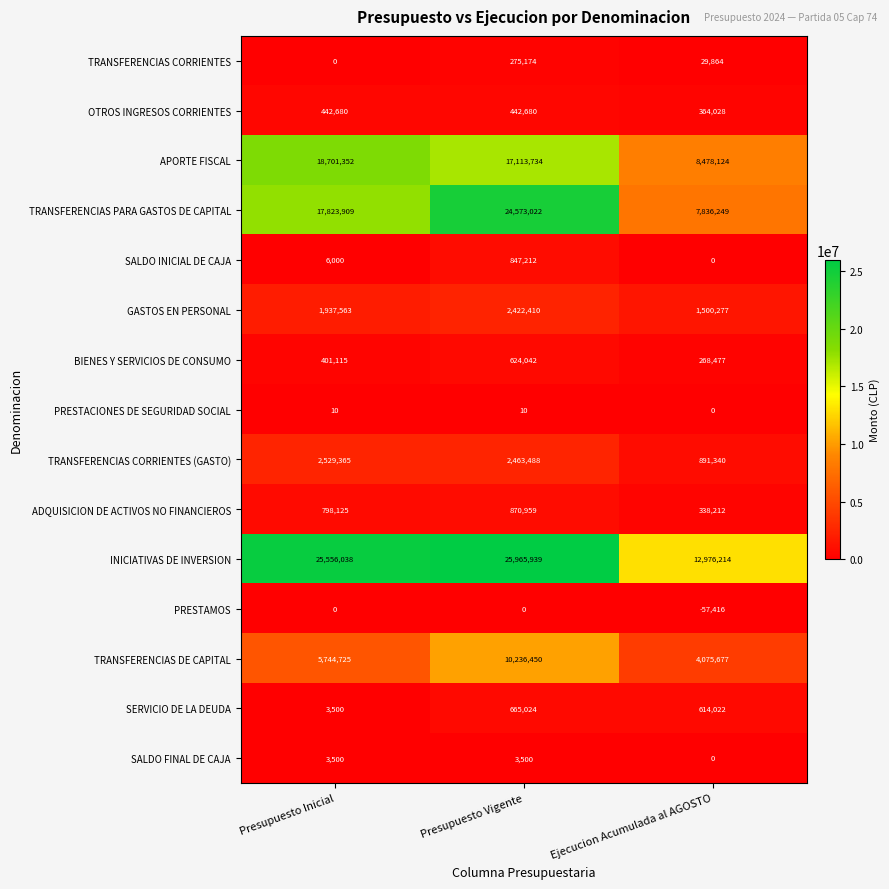

Is the value of APORTE FISCAL at Ejecucion Acumulada al AGOSTO greater than the value of TRANSFERENCIAS DE CAPITAL at Presupuesto Inicial?

Yes